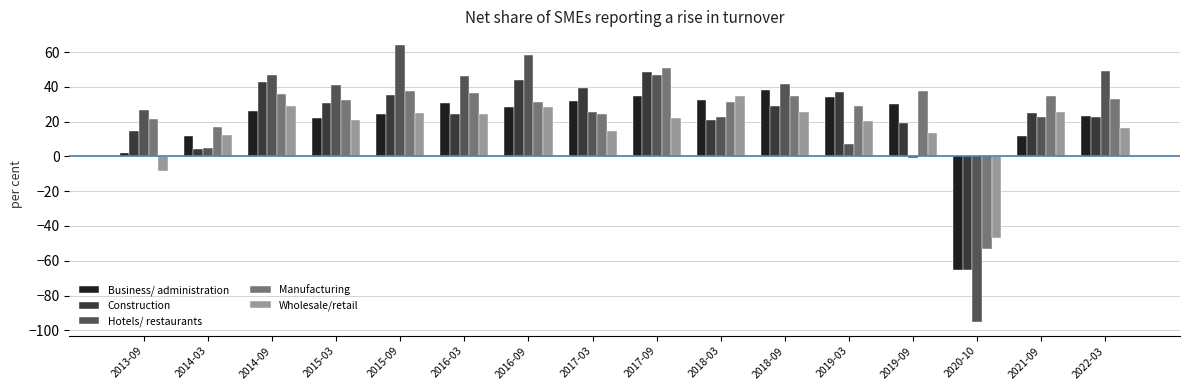

The value of Wholesale/retail at 2014-09 is 29.2. True or false?

True